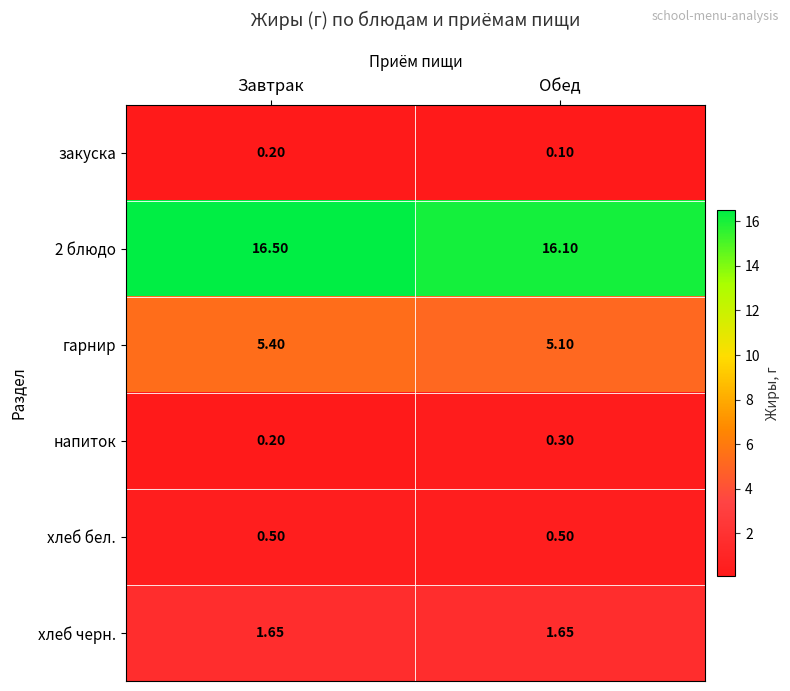

At which label does гарнир reach its minimum?

Обед